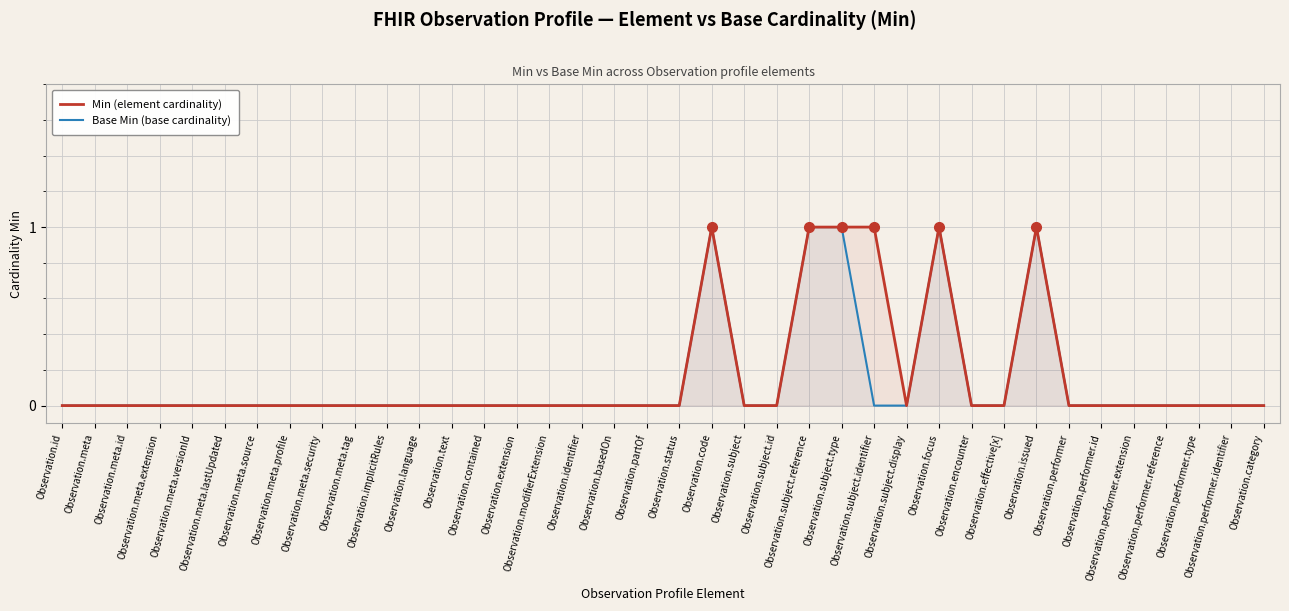

True or false: Min (element cardinality) and Base Min (base cardinality) intersect in this chart.

False